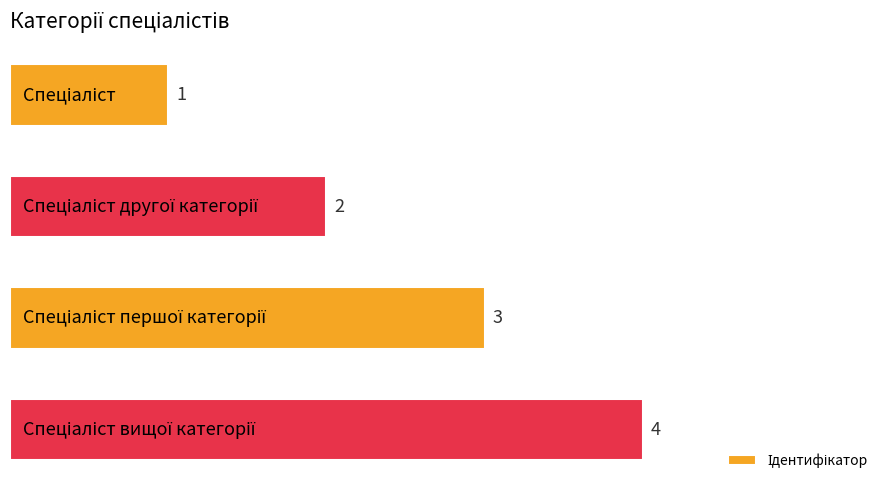

What is the difference between the maximum and minimum values?

3